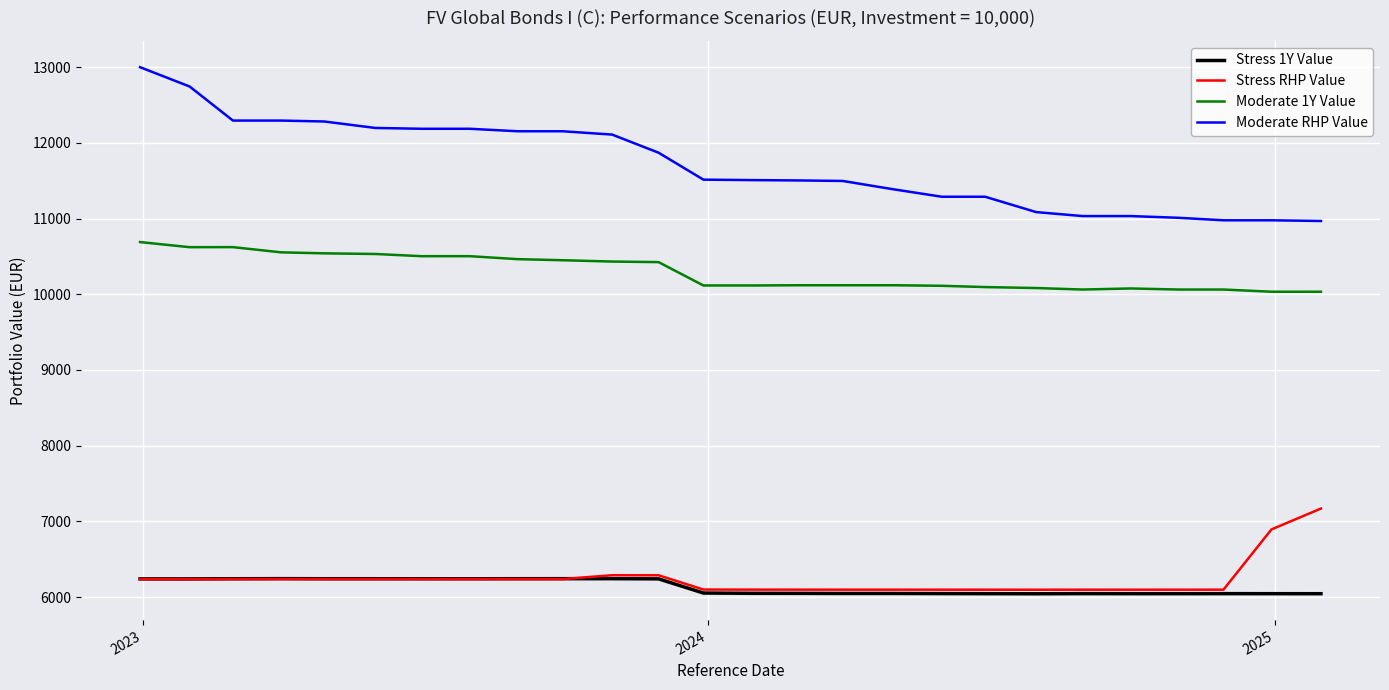

True or false: Moderate RHP Value and Moderate 1Y Value intersect in this chart.

False